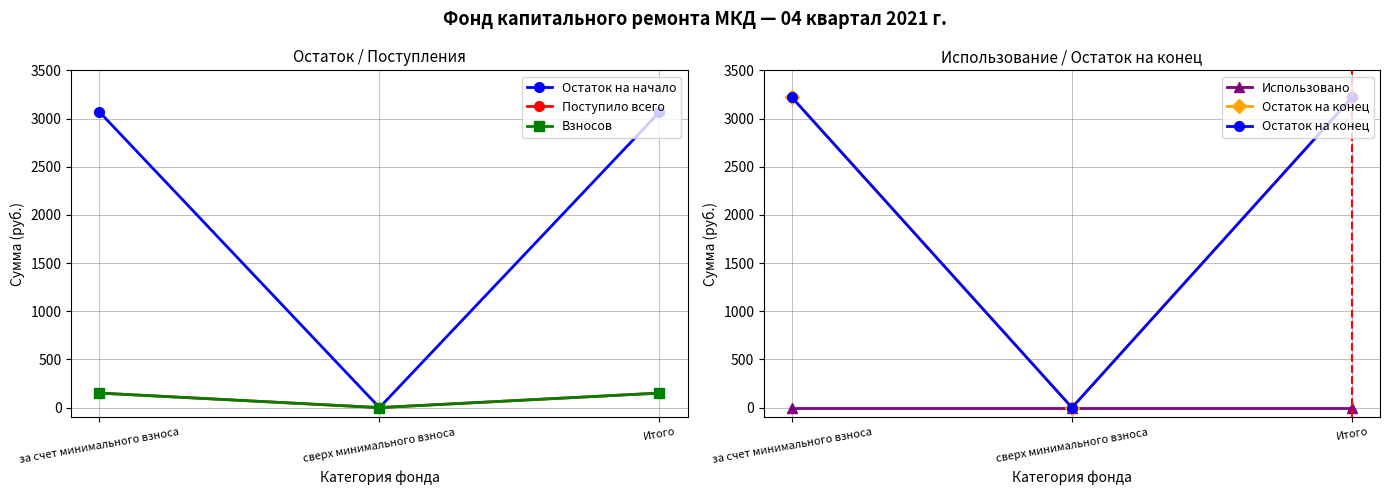

List the labels in order of Взносов value, smallest first.

сверх минимального взноса, за счет минимального взноса, Итого